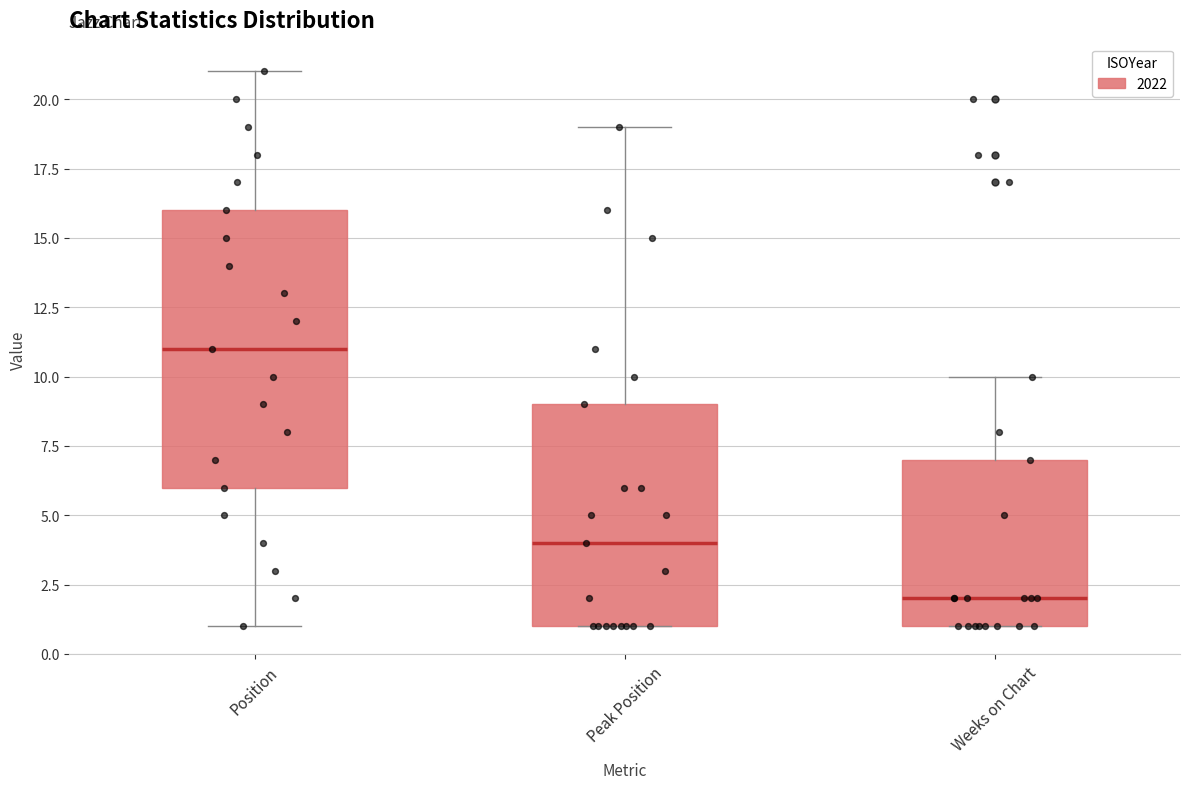

Where does the median line of the box for Weeks on Chart sit on the y-axis? The values are not printed on the chart, so give them approximately, as read against the axis.

2